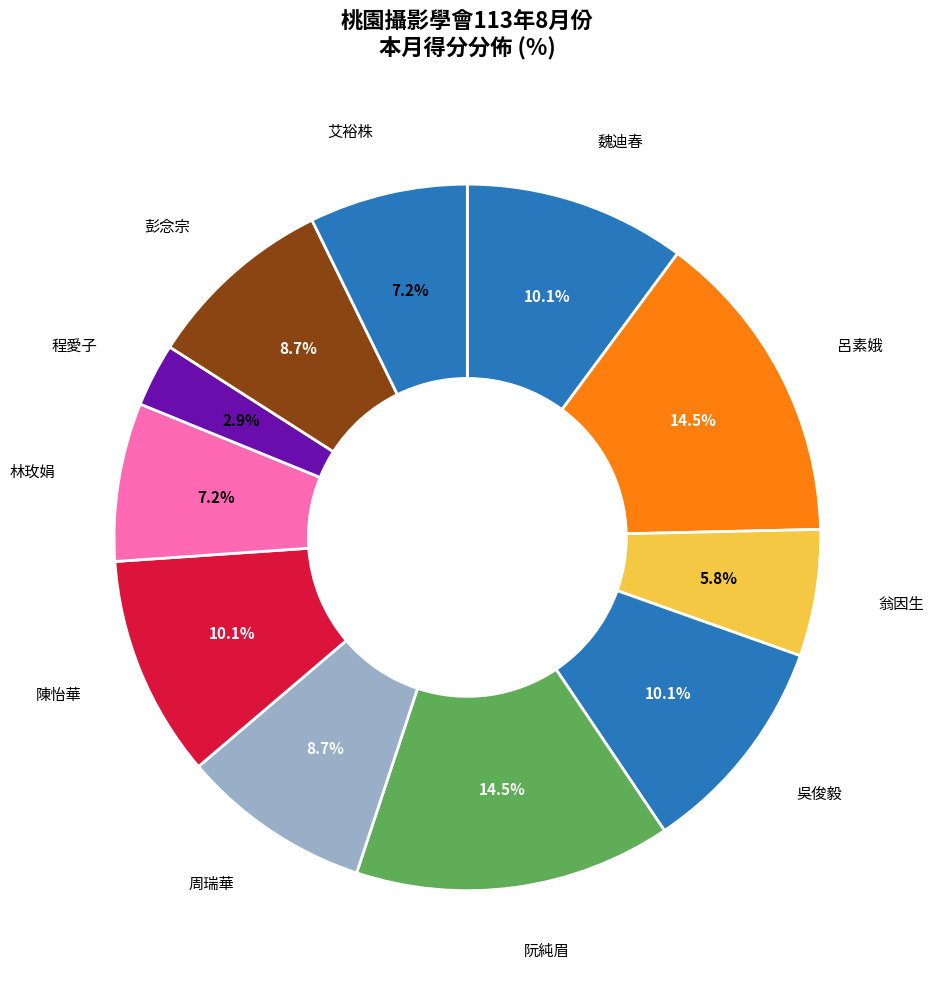

How many slices are in this pie chart?

11